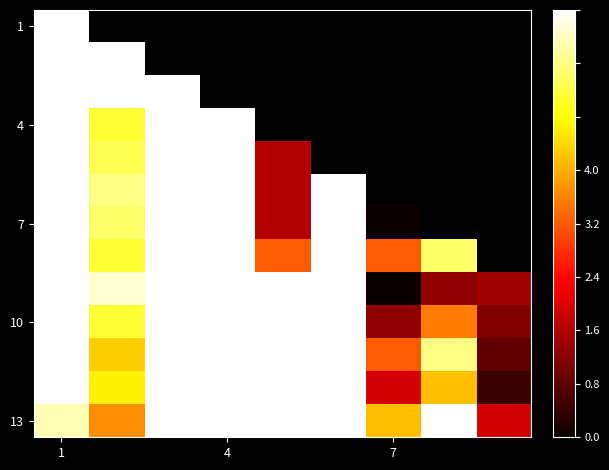

How many data points does each series have?

9